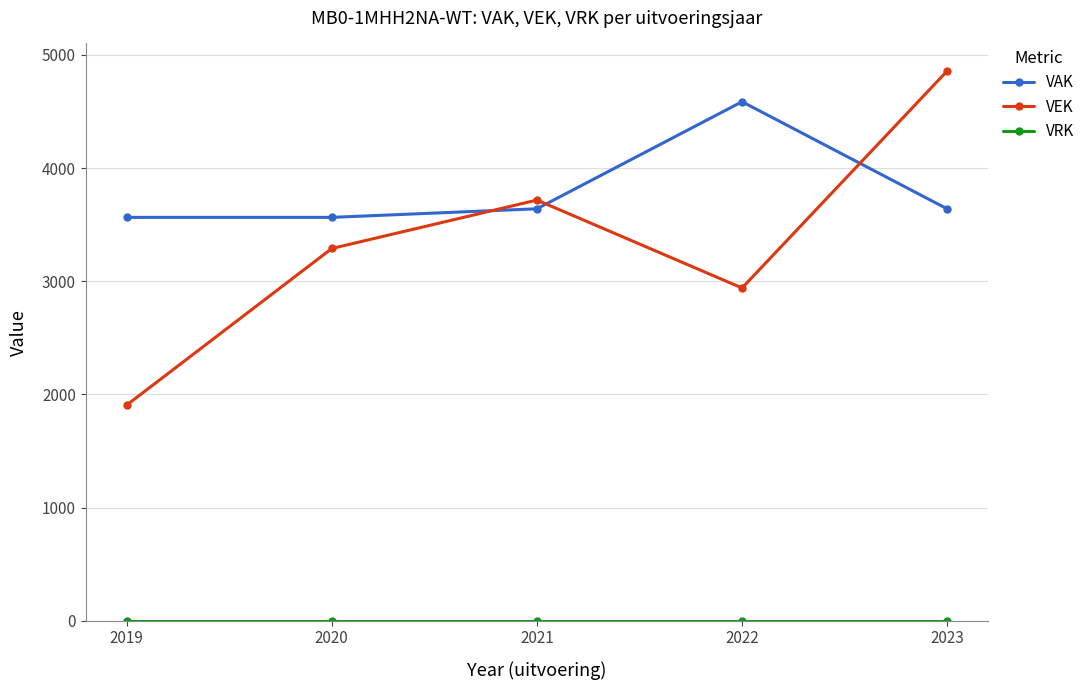

What is the minimum value for VEK?

1905